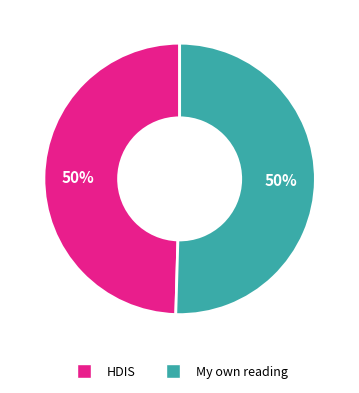

To the nearest percent, what percentage of the pie is My own reading?

50%